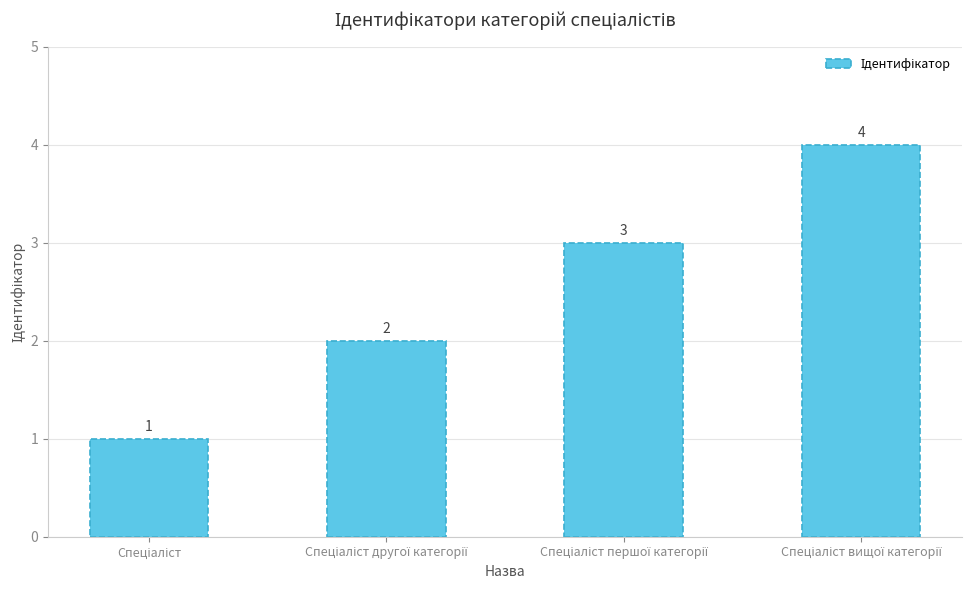

What is the value of the 3rd bar from the left?

3